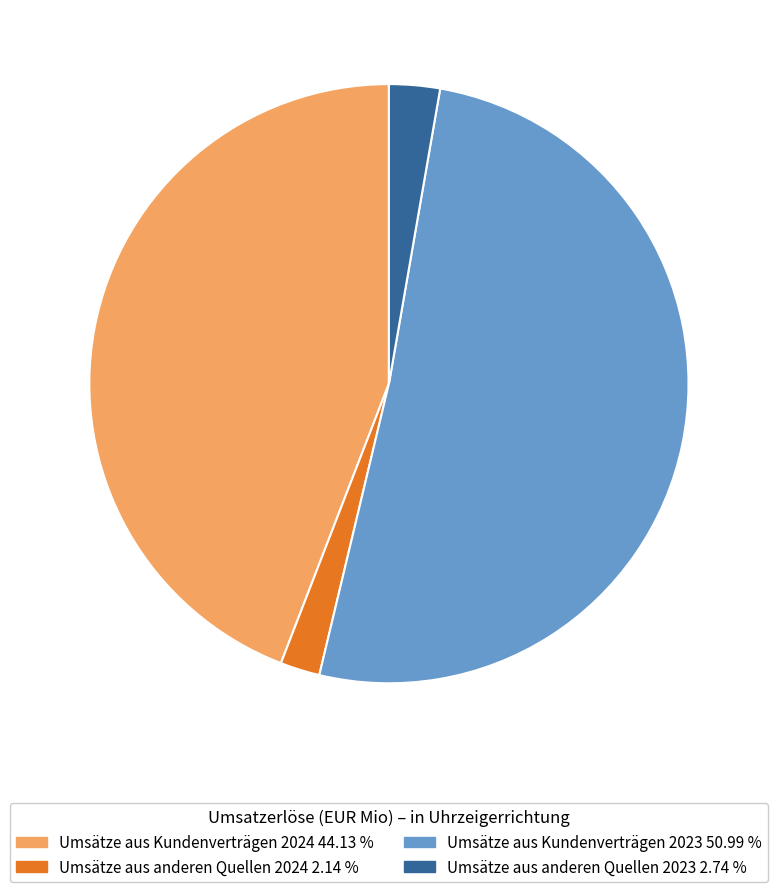

Does Umsätze aus Kundenverträgen 2024 represent more than half of the total?

No